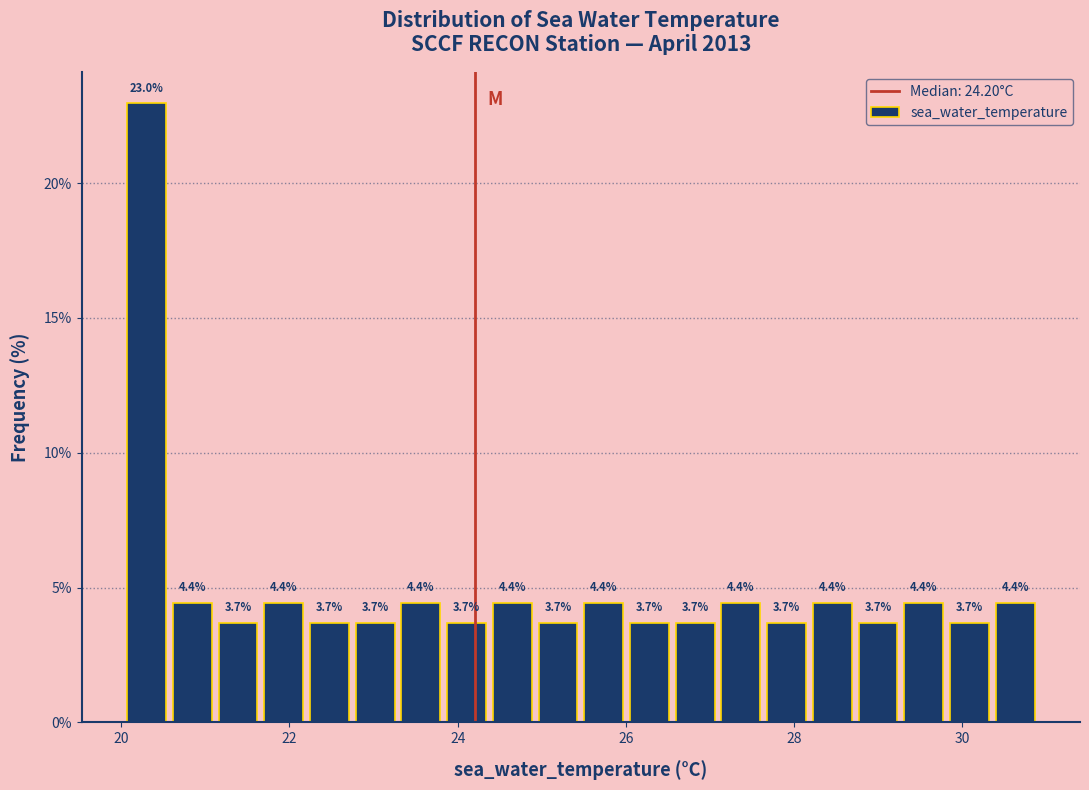

Around what value on the x-axis is the tallest bar? Give the approximate position of its centre, as read against the axis.

20.4